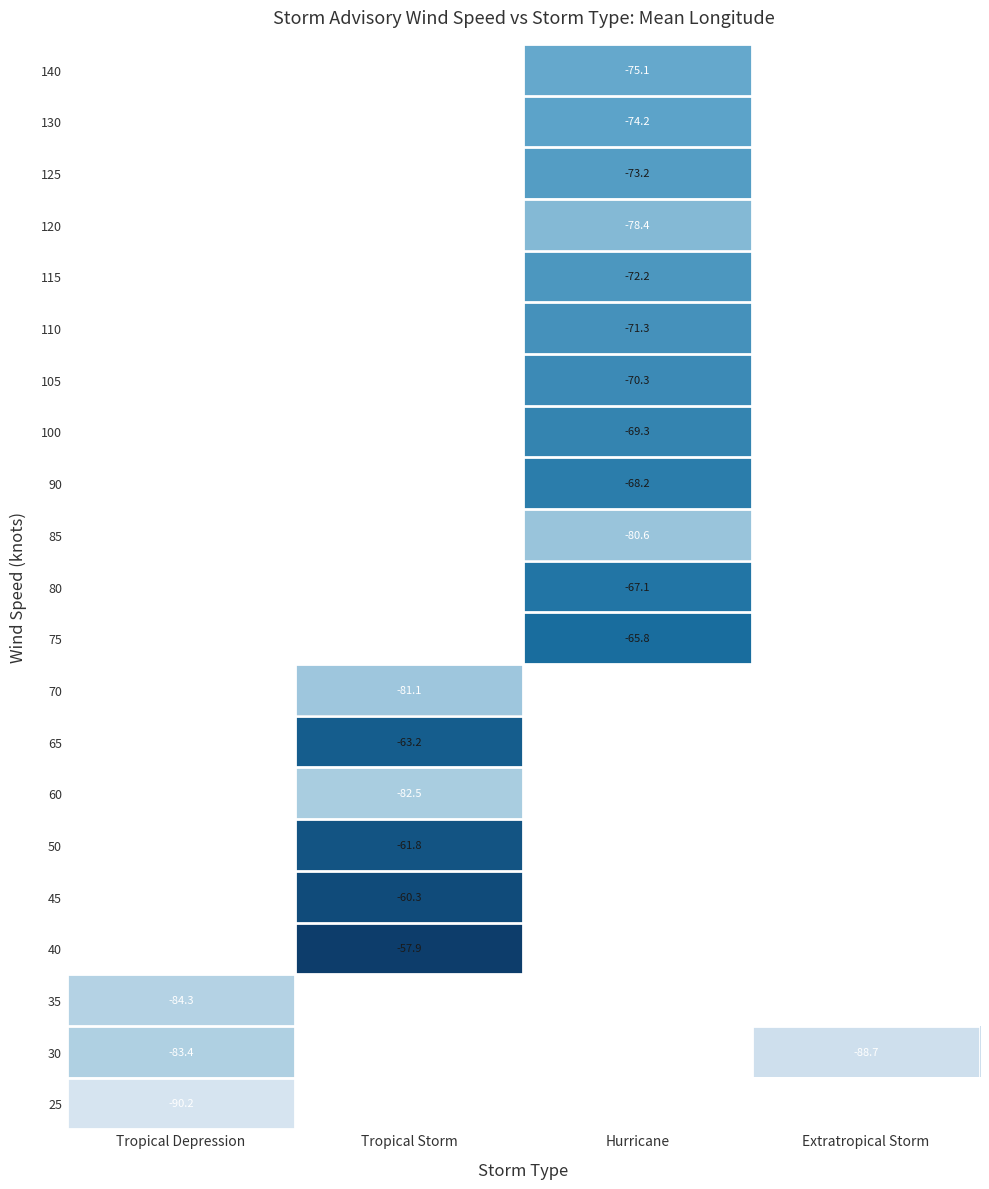

The value of 75 at Hurricane is -65.8. True or false?

True